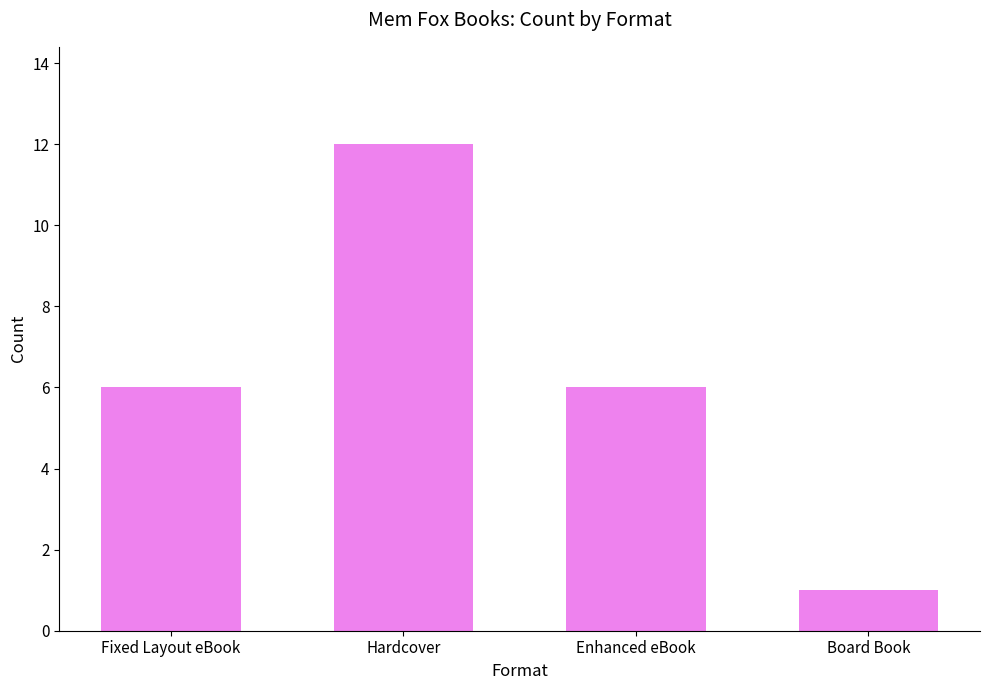

What is the value of the 4th bar from the left?

1